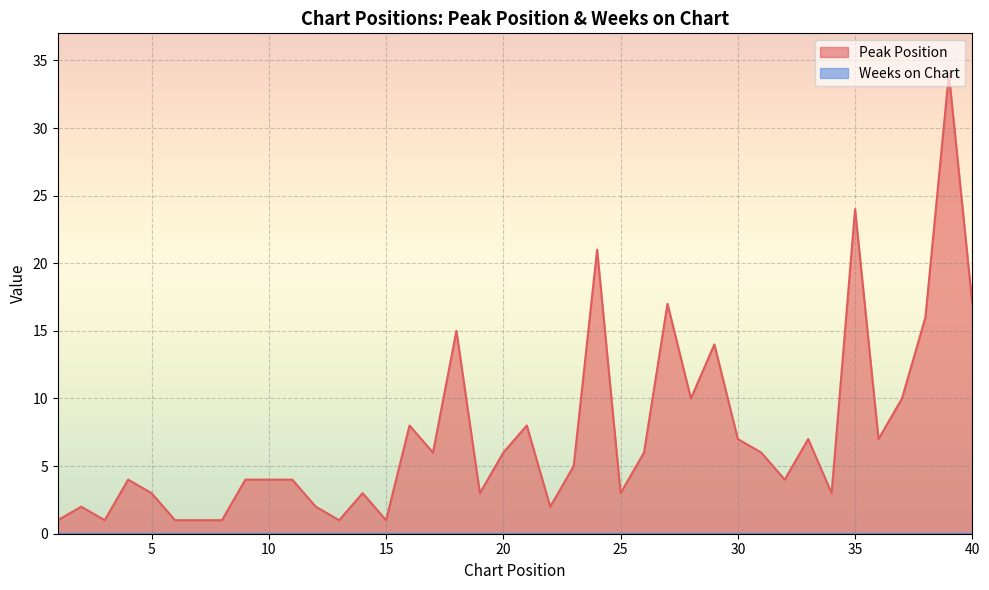

What is the value of the 3rd point from the left?

1